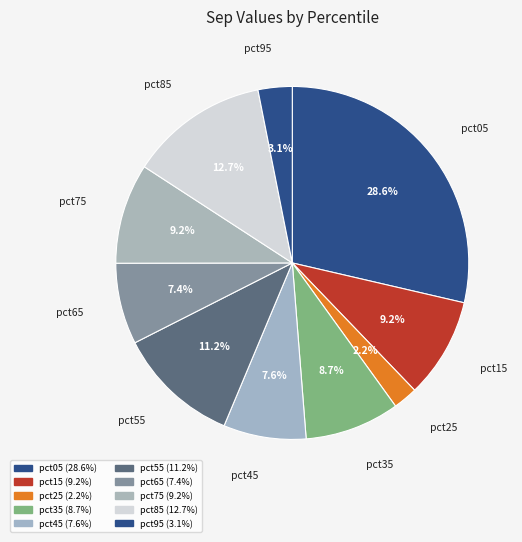

How many slices are in this pie chart?

10